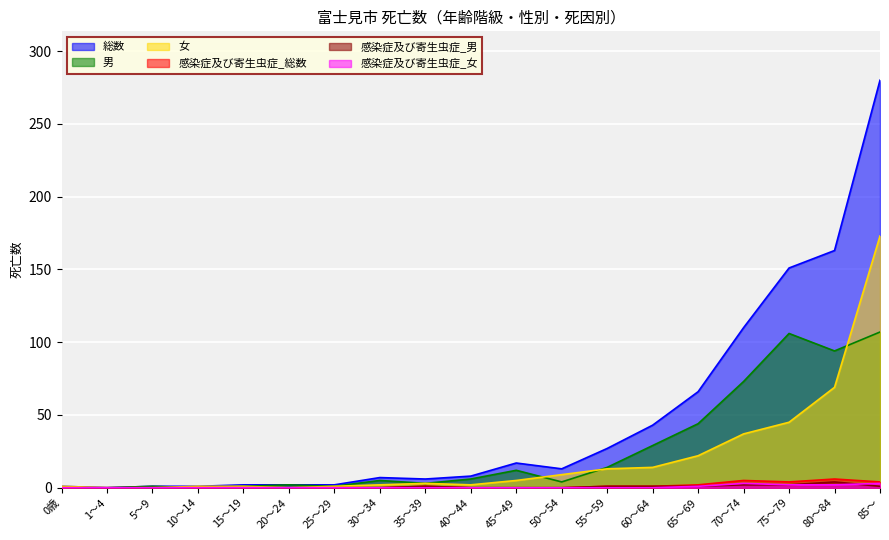

True or false: 女 and 総数 intersect in this chart.

False